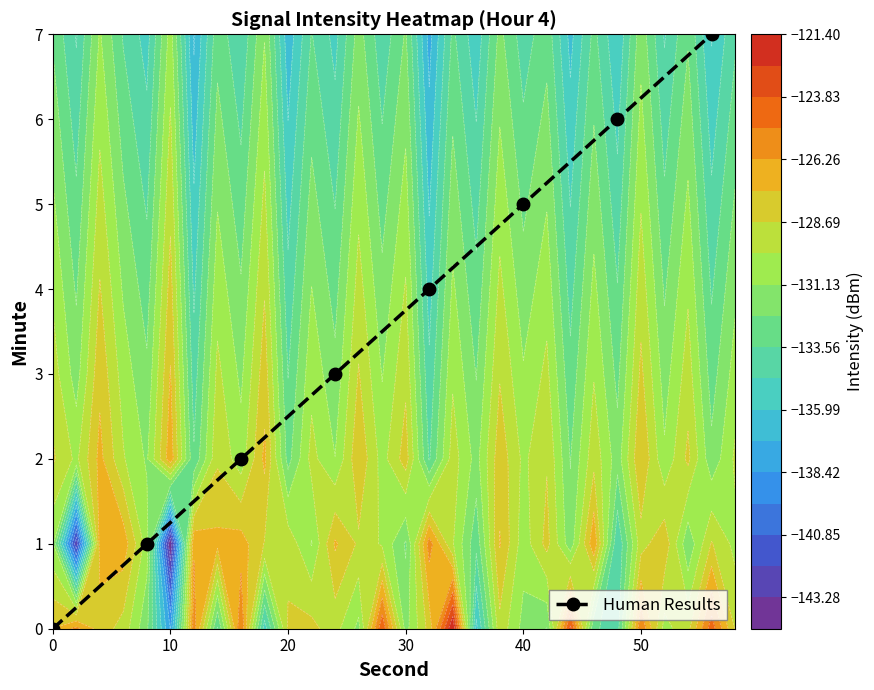

True or false: Human Results has a value of 1 at 40.

False